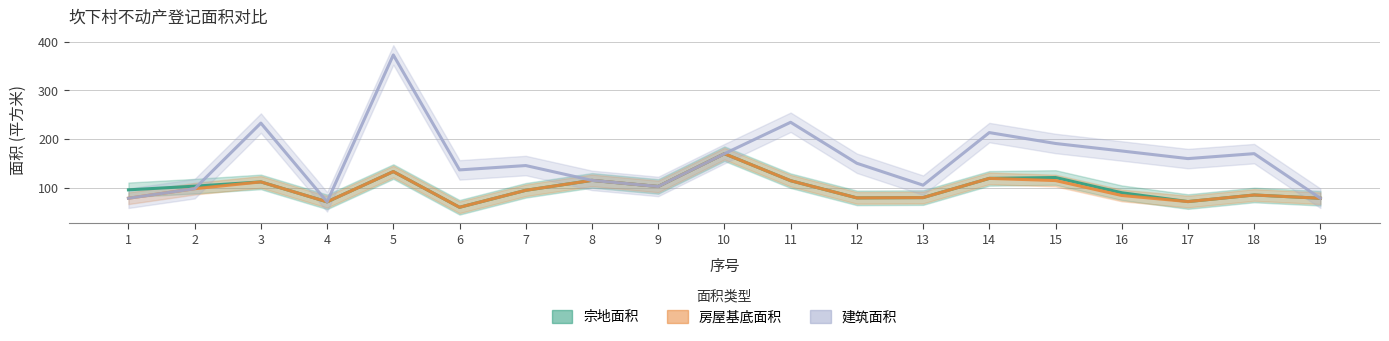

What are all the series names shown in the legend?

宗地面积, 房屋基底面积, 建筑面积